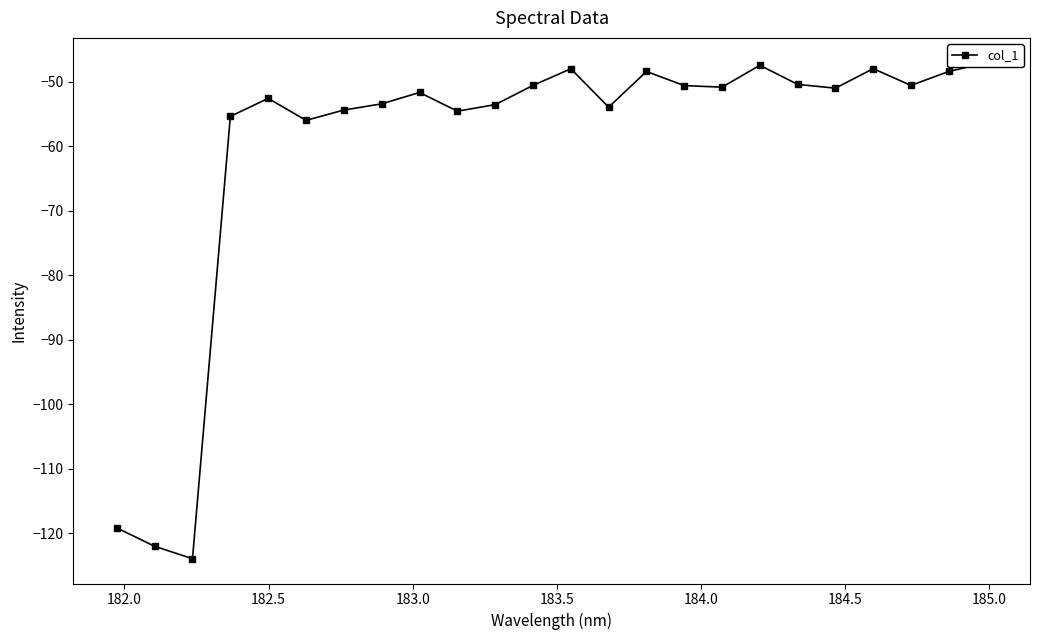

What is the difference between the second highest and second lowest values?

74.6